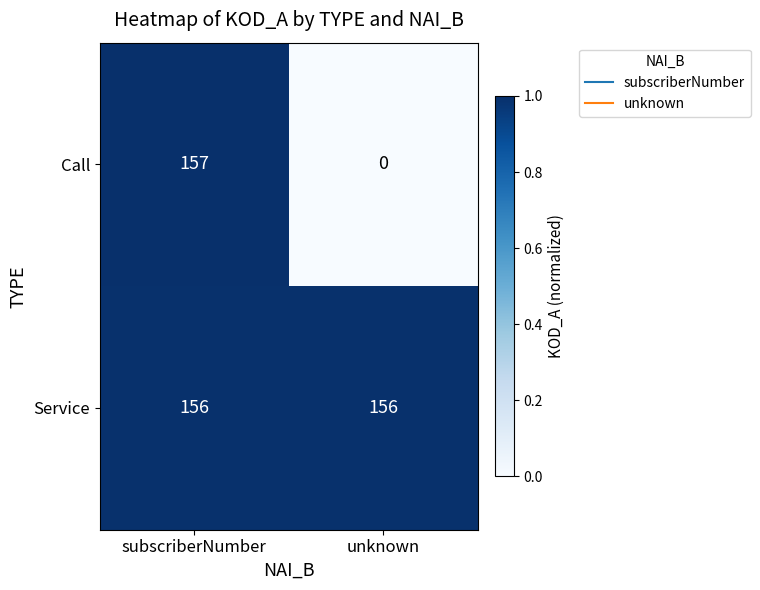

At which category is the sum across all series the highest?

subscriberNumber